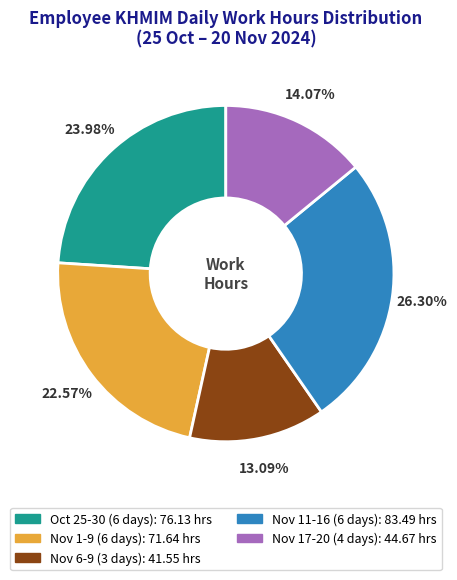

Is there a majority slice in this chart?

No